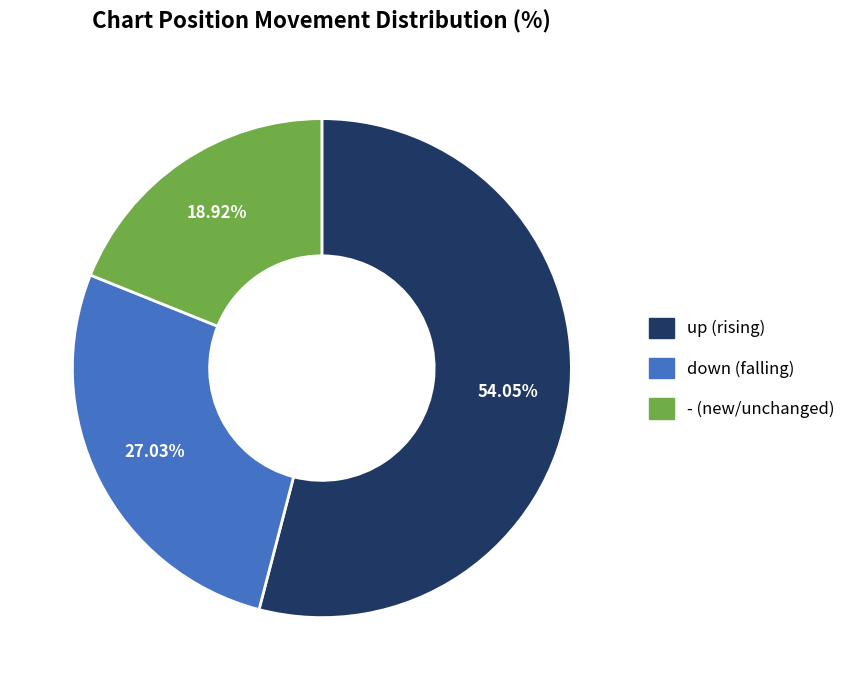

Count the number of slices in the pie.

3